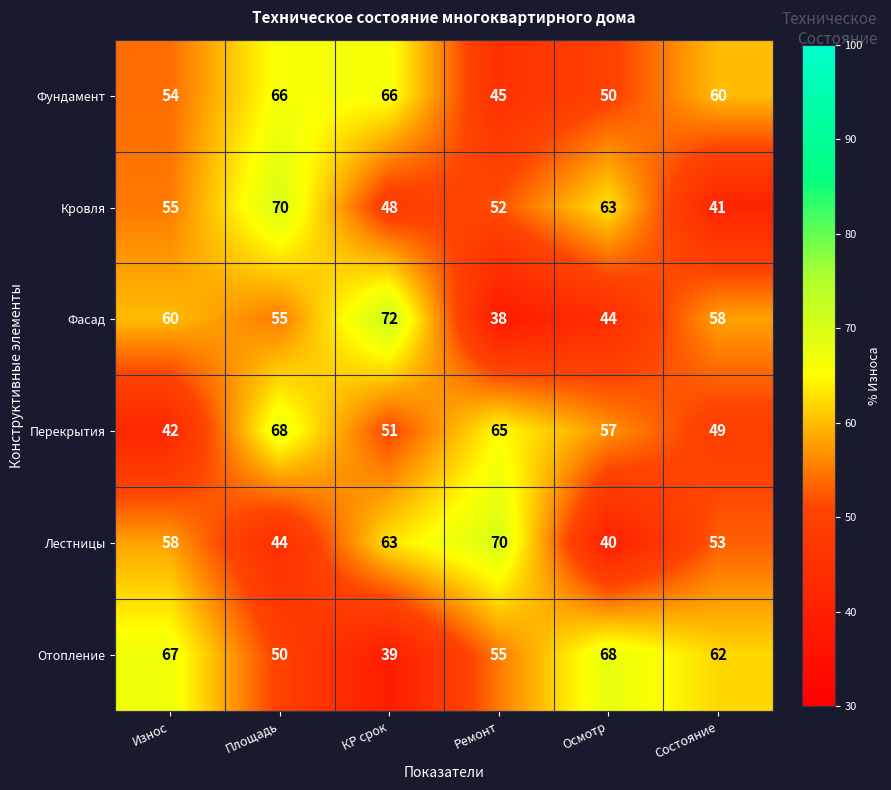

How many Кровля values are between 48 and 63?

4